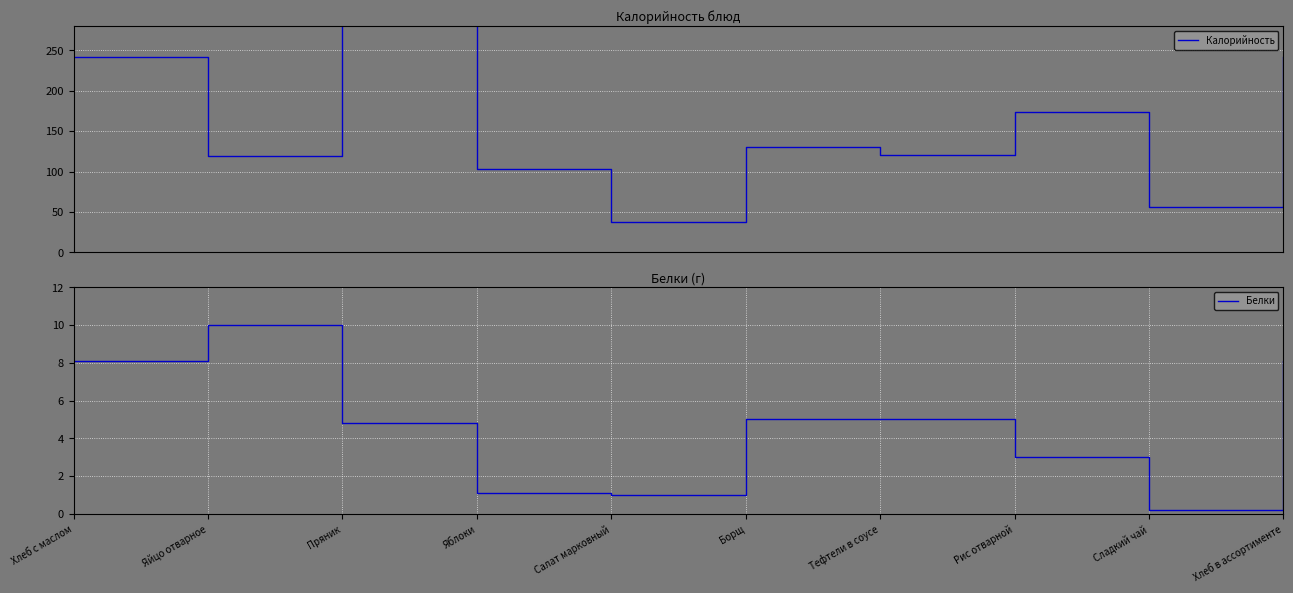

What is the sum of the Калорийность values at Яйцо отварное and Борщ?

249.0